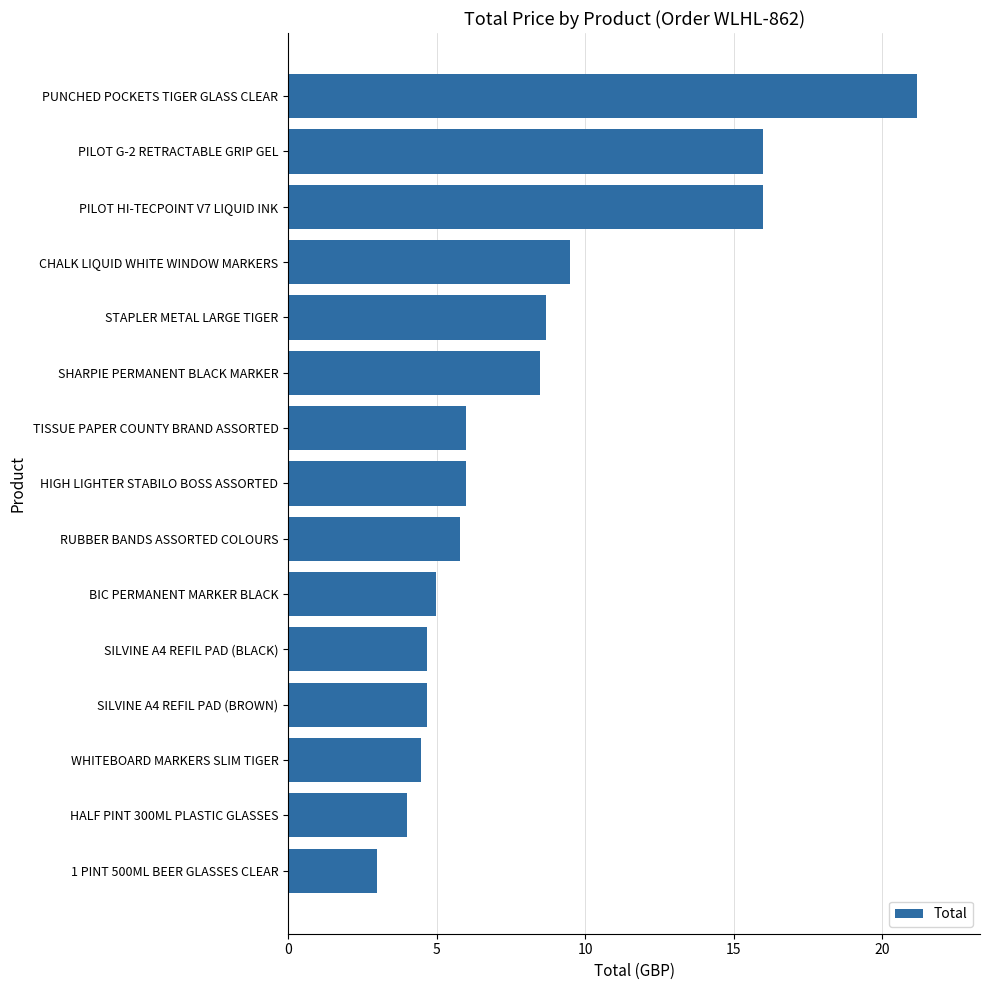

The chart shows a value of 15.8 at CHALK LIQUID WHITE WINDOW MARKERS. True or false?

False